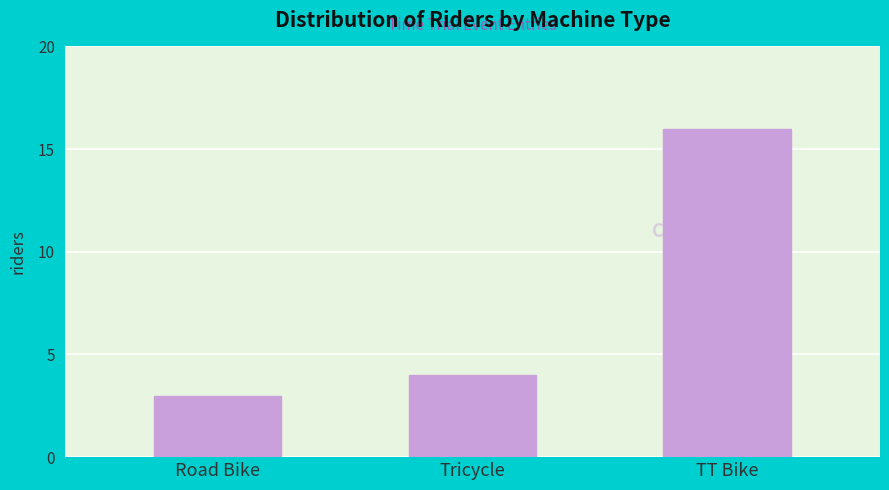

How many distinct data groups are displayed?

1